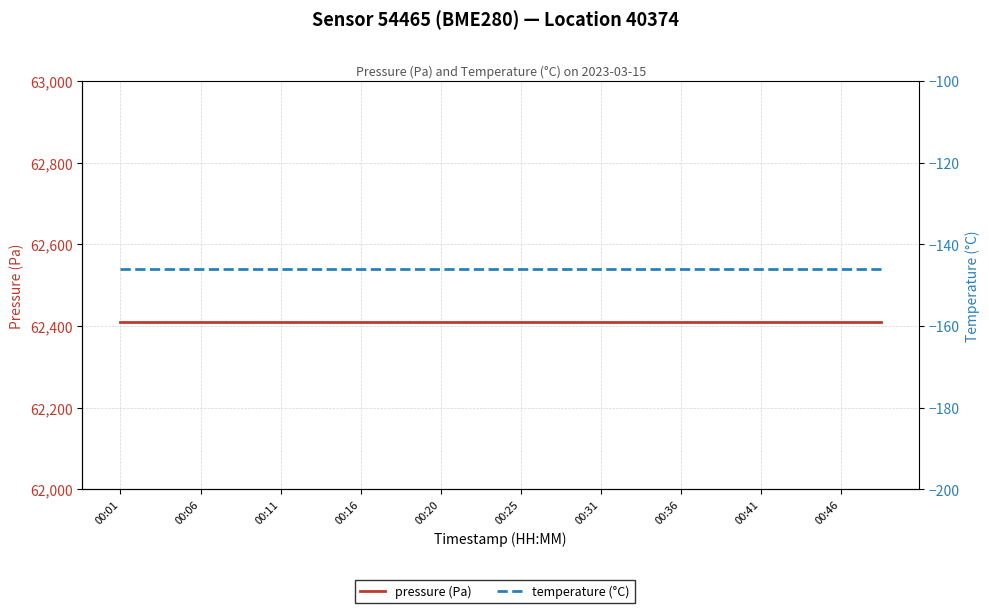

What is the total value across all series at 00:25?

62263.6